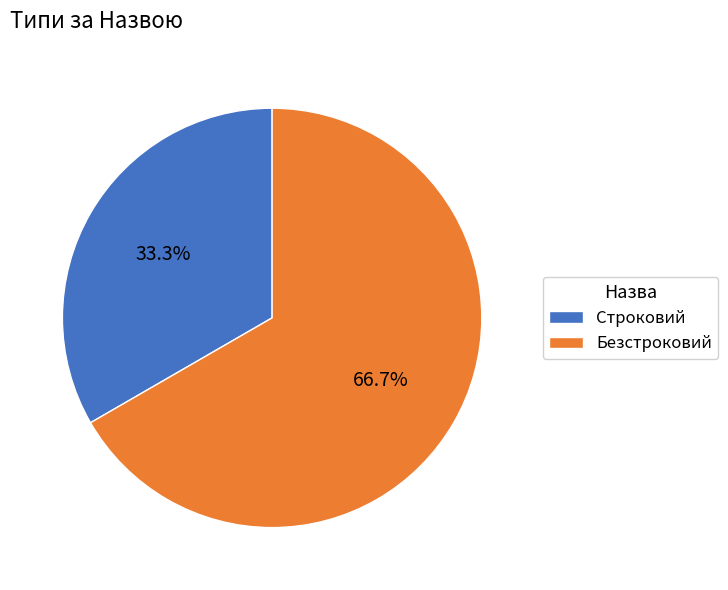

Between Строковий and Безстроковий, which is larger?

Безстроковий